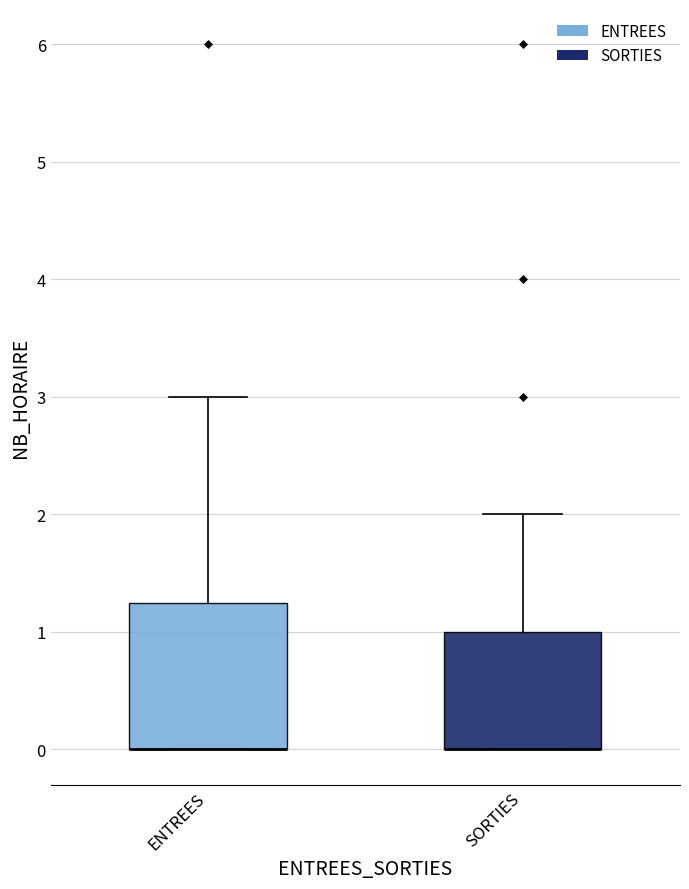

Reading left to right, read every box against the y-axis: the position of its median line, the range the box covers, and the ends of its whiskers. The values are not printed on the chart, so give them approximately, as read against the axis.

ENTREES: median 0.0 (drawn on the box's lower edge), box 0.0 to 1.3, whiskers 0.0 to 3.0
SORTIES: median 0.0 (drawn on the box's lower edge), box 0.0 to 1.0, whiskers 0.0 to 2.0